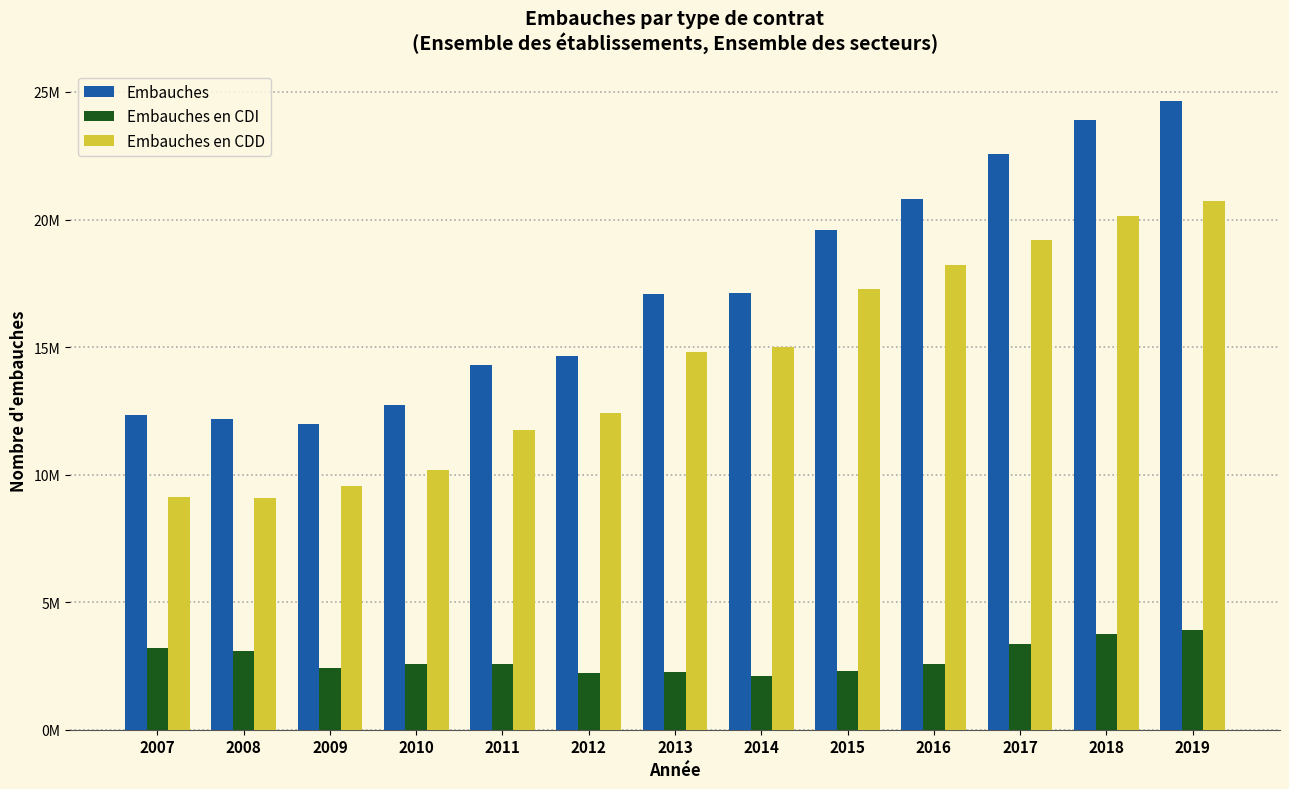

What is the average value of the Embauches series?

17218081